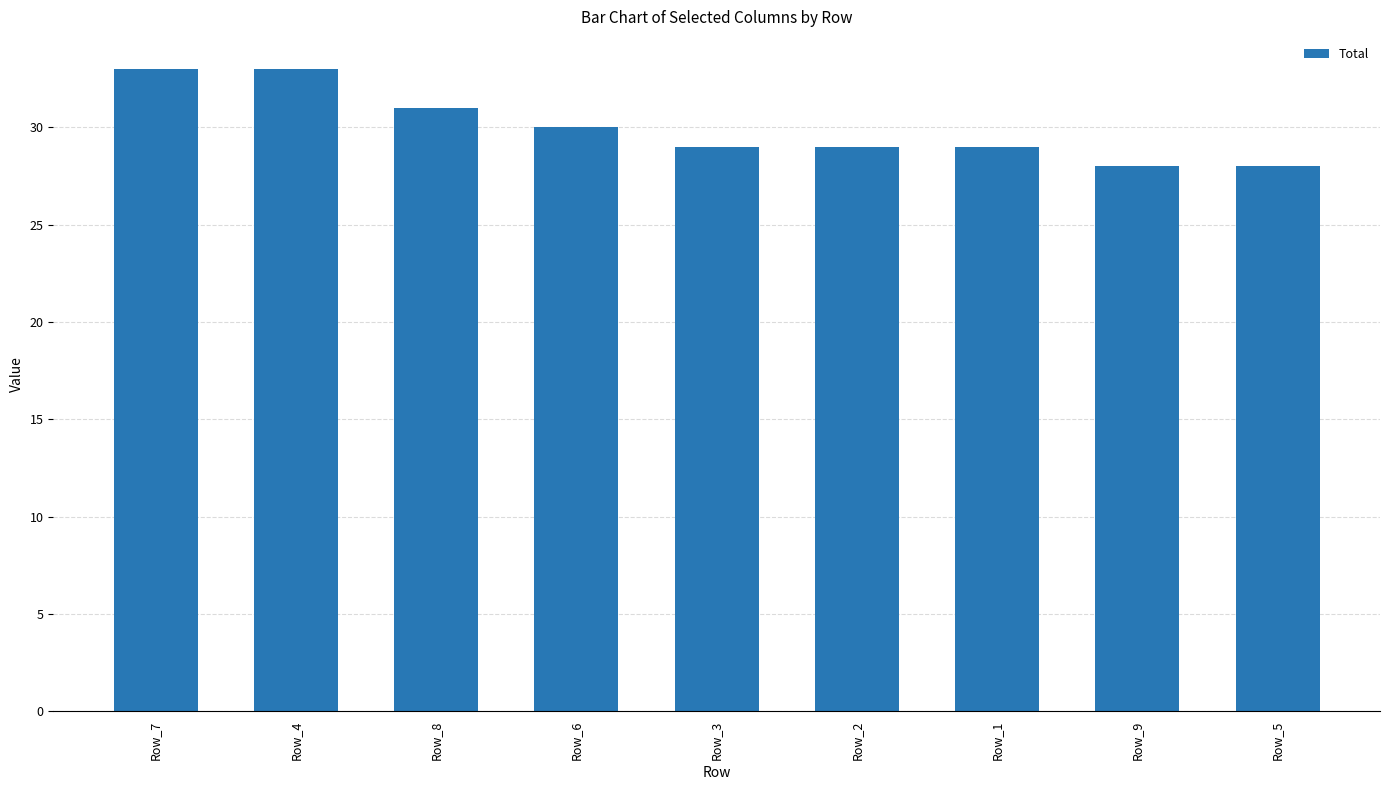

Approximately how many times larger is the value at Row_4 compared to Row_9?

1.2